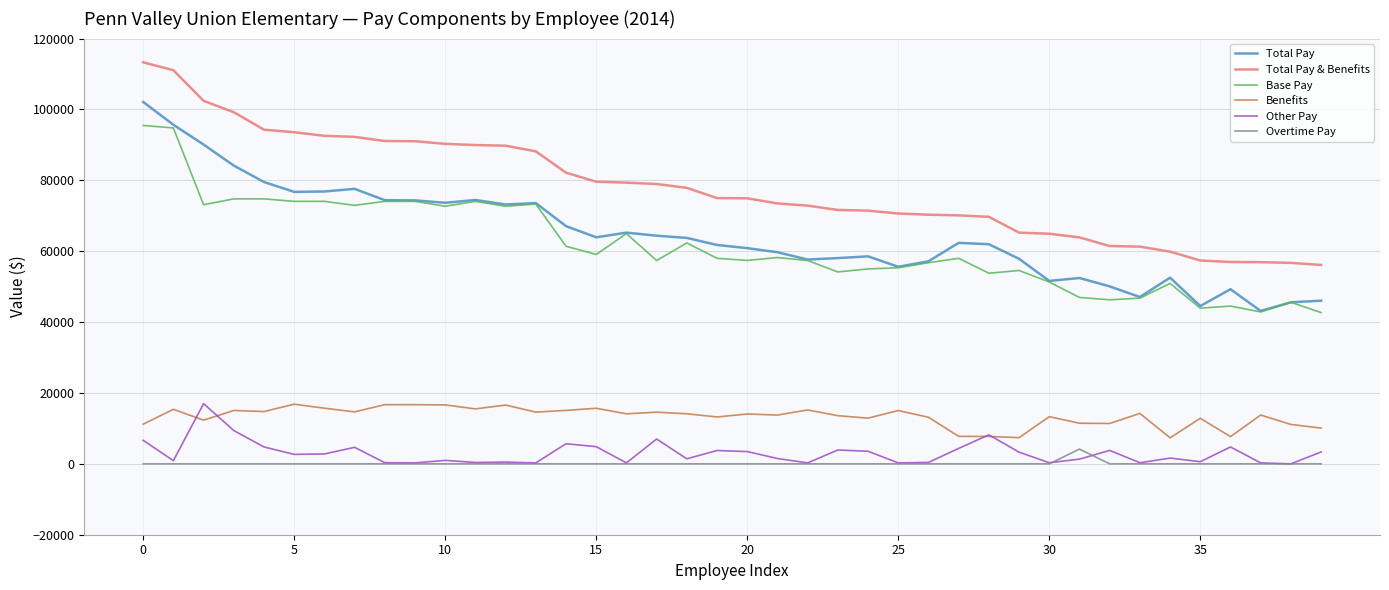

What is the minimum value for Total Pay & Benefits?

56121.7